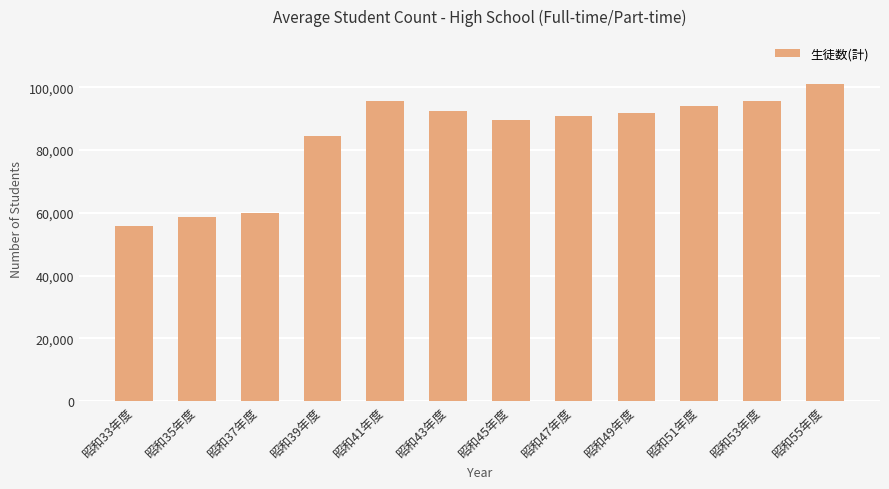

Is it true that the value at 昭和49年度 is 43477?

False